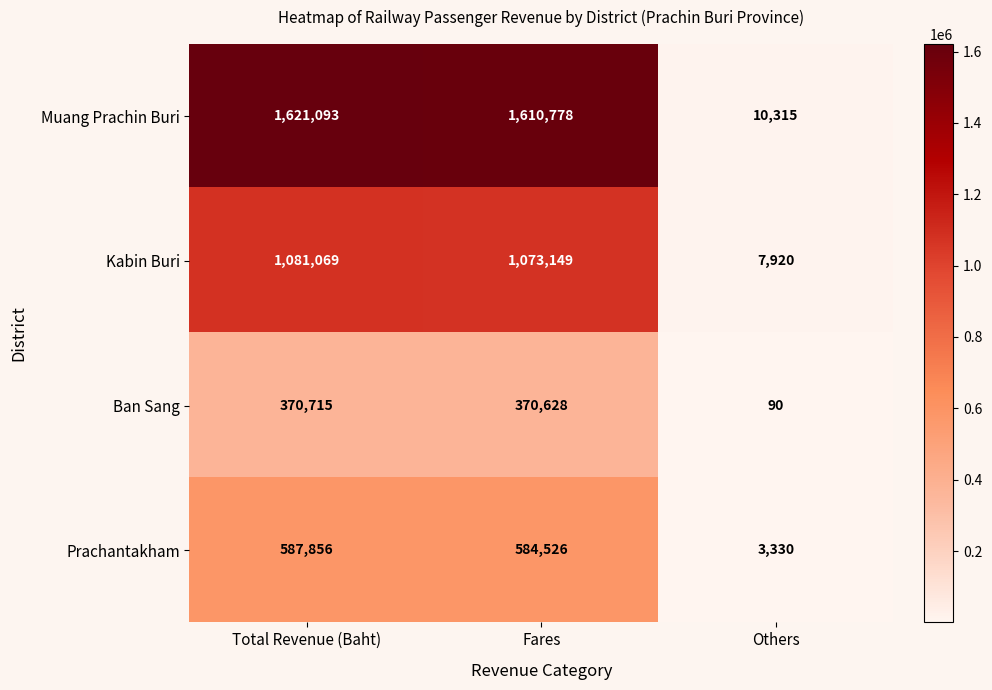

Reading right to left, what are all the values shown in this chart?

Muang Prachin Buri: Others=10315	Fares=1610778	Total Revenue (Baht)=1621093
Kabin Buri: Others=7920	Fares=1073149	Total Revenue (Baht)=1081069
Ban Sang: Others=90	Fares=370628	Total Revenue (Baht)=370715
Prachantakham: Others=3330	Fares=584526	Total Revenue (Baht)=587856